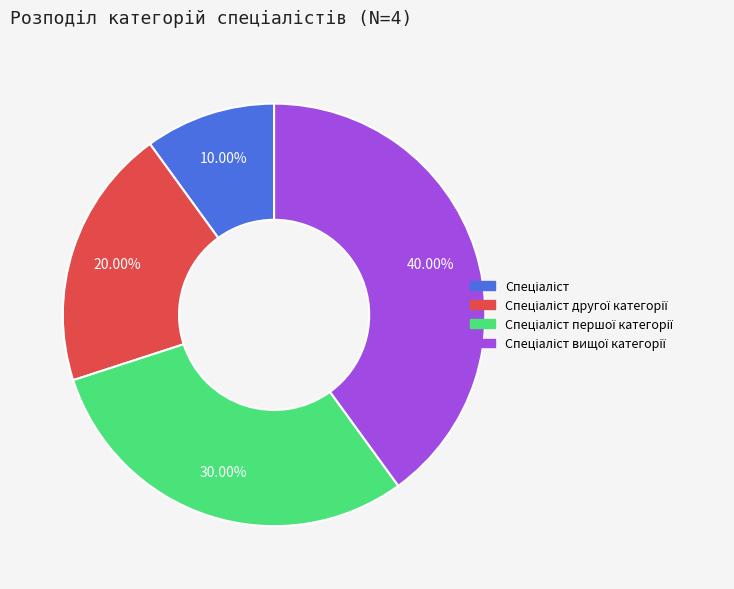

Is there a majority slice in this chart?

No